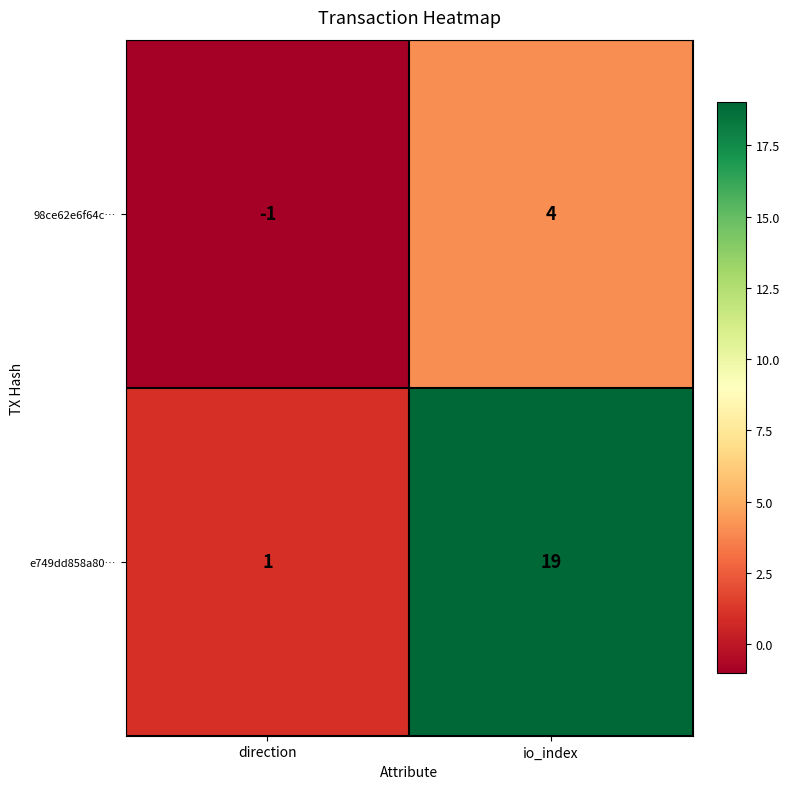

Which series has the largest total across all categories?

e749dd858a80…